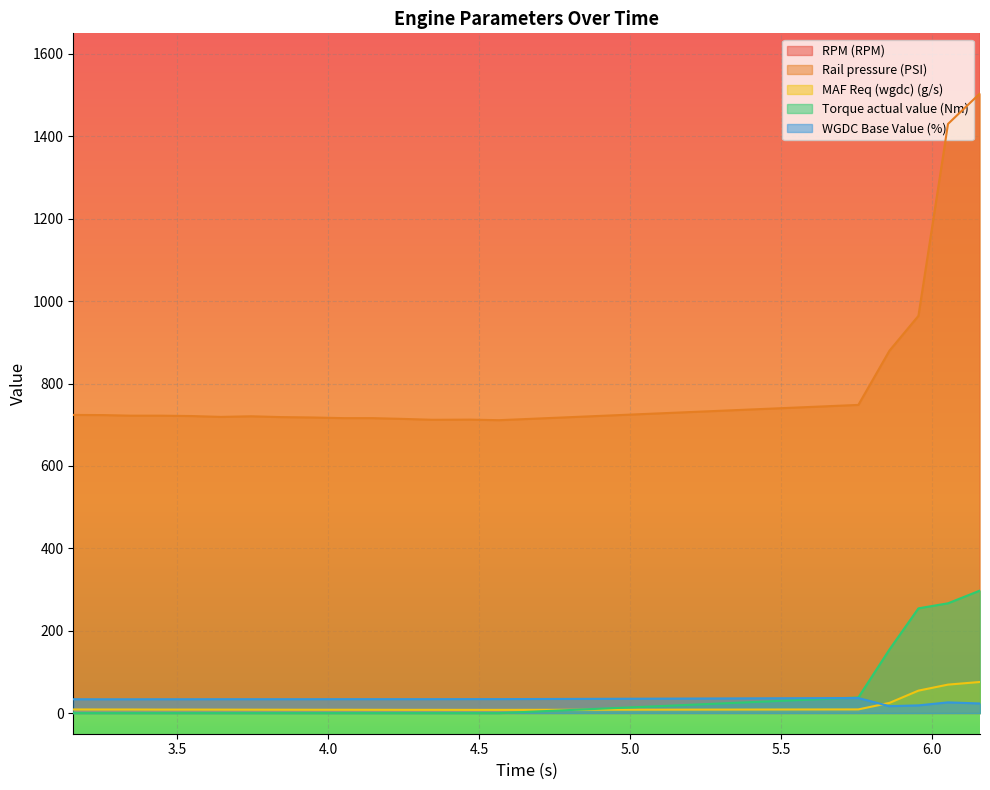

Where is the first local minimum for Rail pressure (PSI)?

3.644